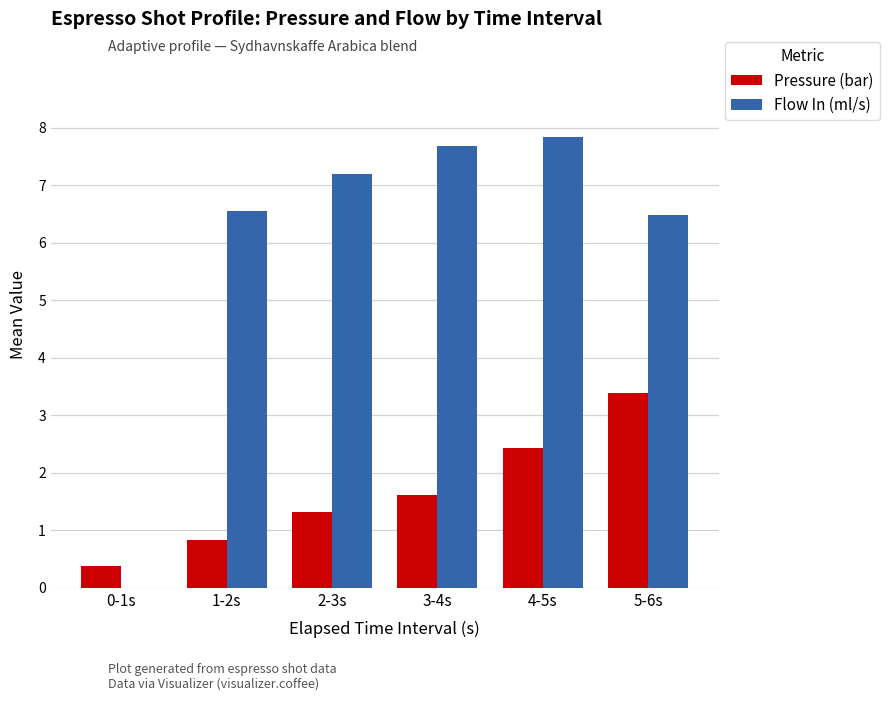

What is the total value across all series at 5-6s?

9.9